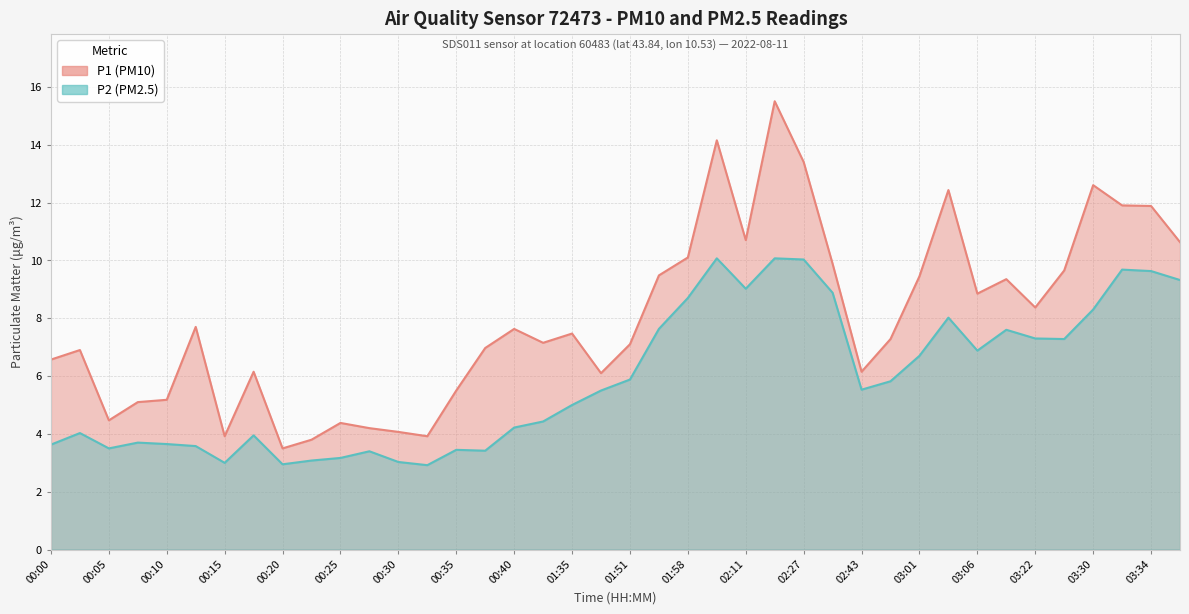

What is the highest value of the P1 (PM10) series?

15.5